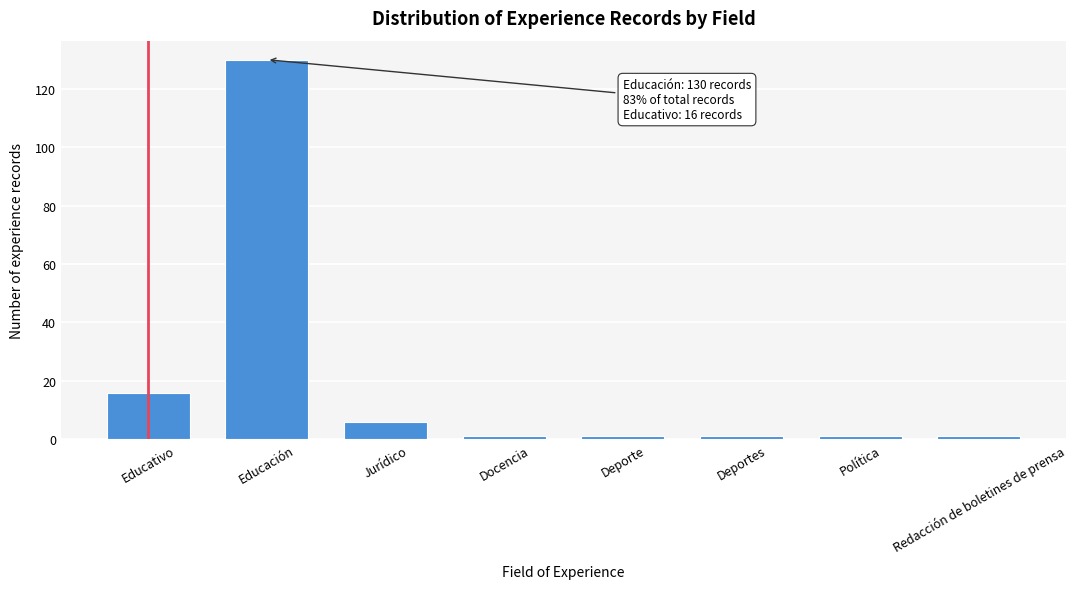

Reading left to right, list all the values displayed in this chart.

16	130	6	1	1	1	1	1